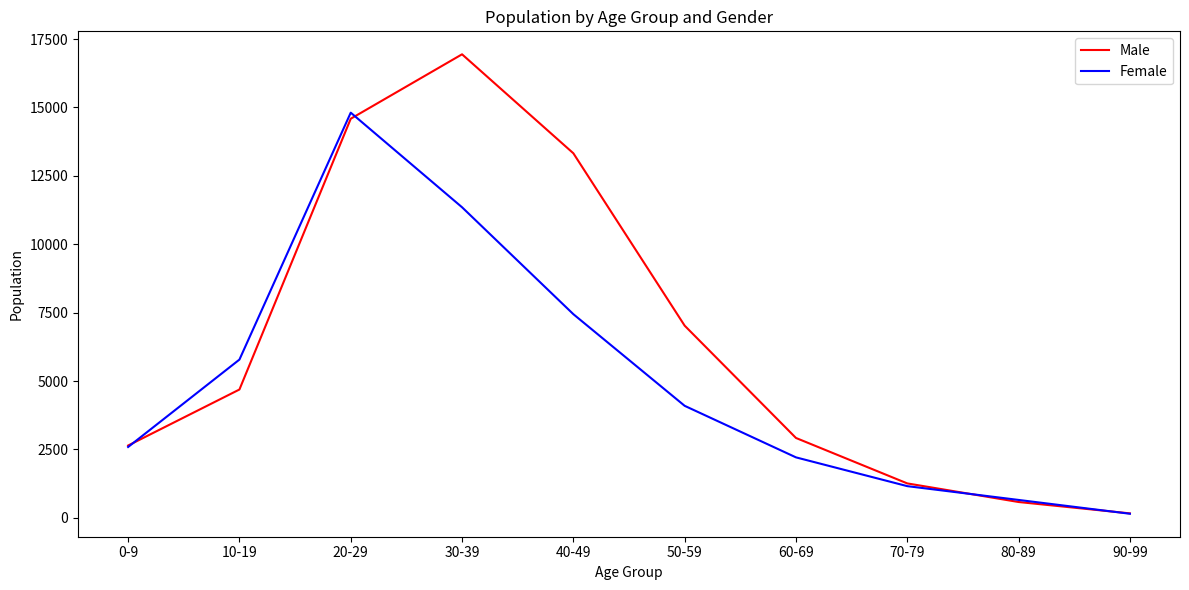

Between 0-9 and 80-89, which series saw the biggest shift?

Male